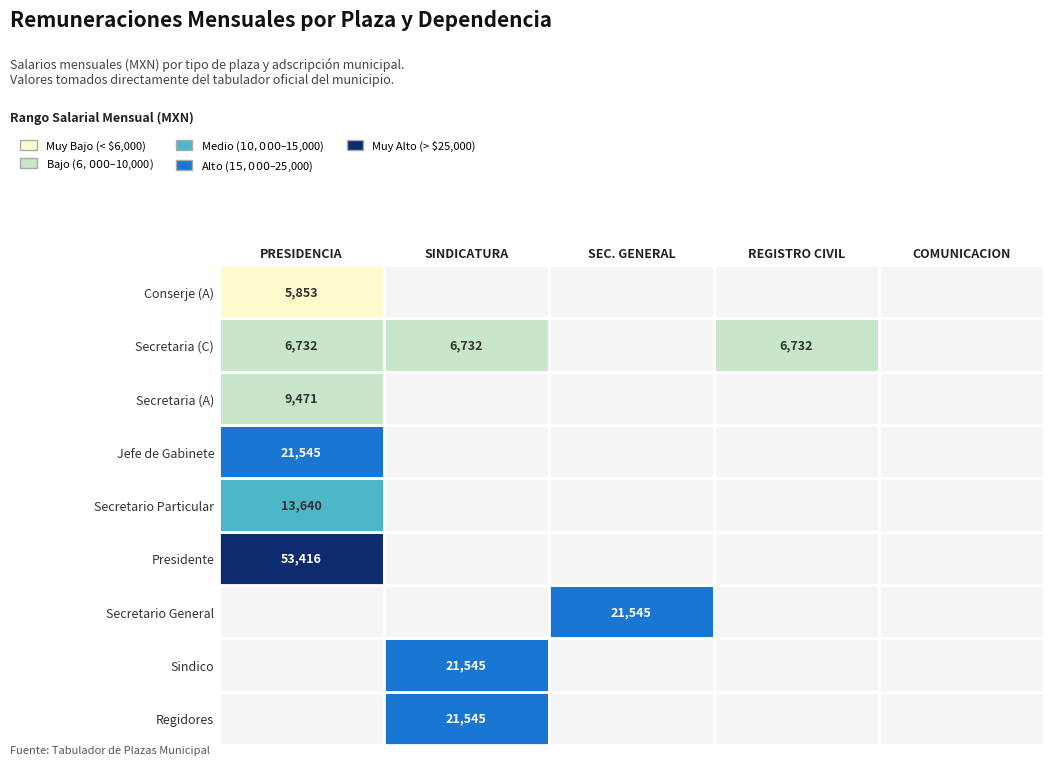

How many positive values does the SECRETARIA GENERAL series have?

1